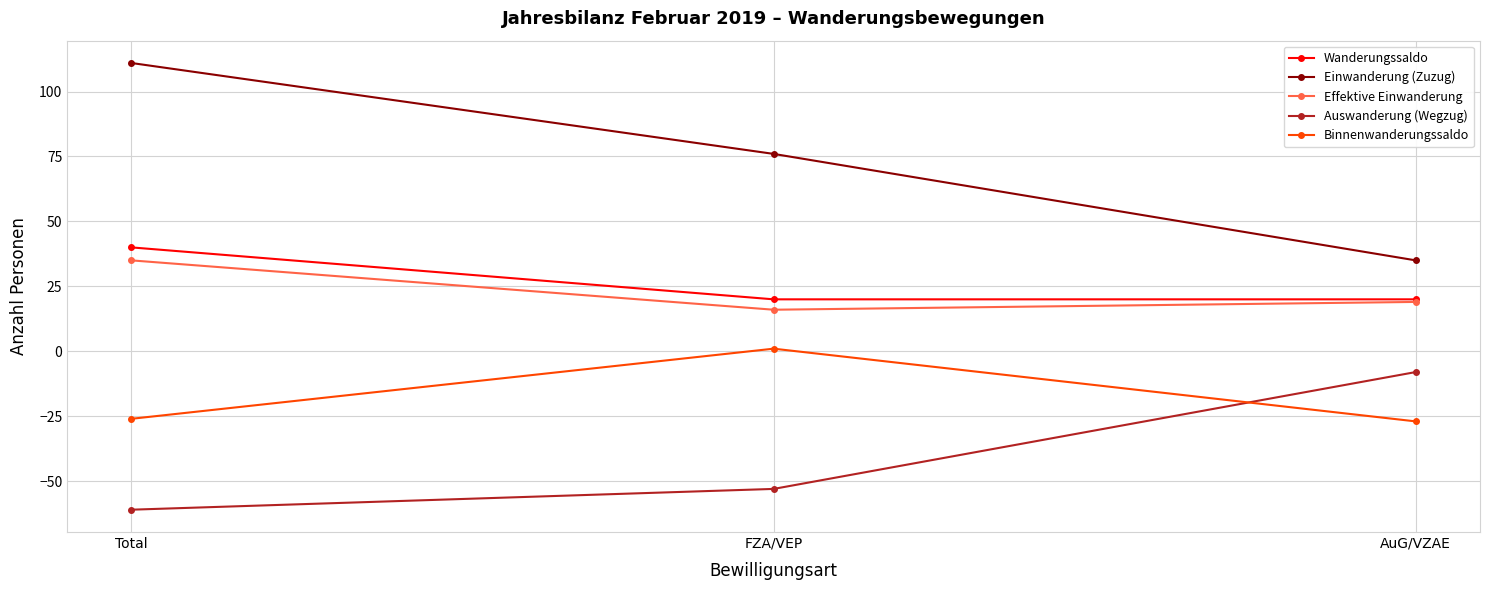

What is the value of the Einwanderung (Zuzug) point at the 3rd from the left?

35